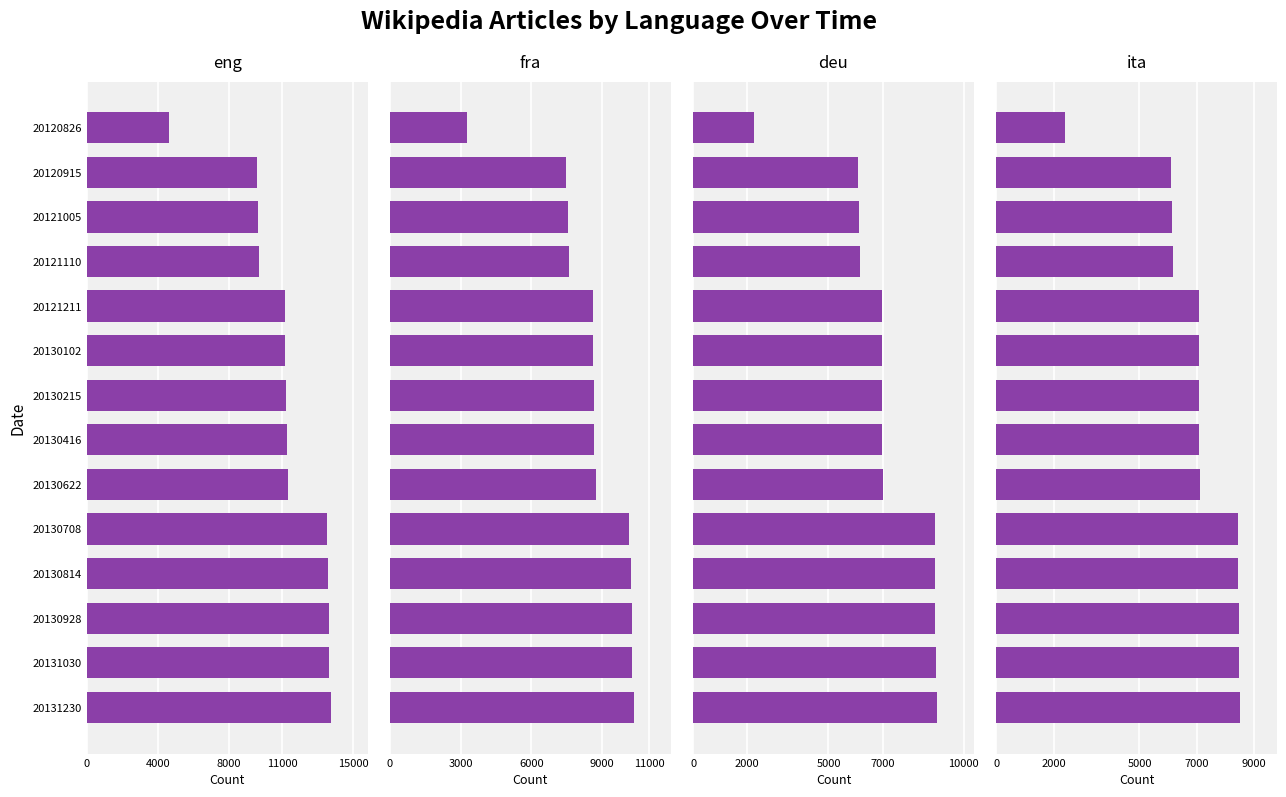

Reading left to right, extract all data points from this chart.

eng: 4606	9584	9647	9717	11150	11172	11221	11263	11309	13511	13570	13617	13656	13752
fra: 3265	7495	7540	7589	8610	8617	8645	8668	8737	10152	10220	10266	10298	10366
deu: 2259	6098	6125	6163	6989	6983	6982	6986	7015	8920	8933	8951	8971	9016
ita: 2396	6102	6121	6163	7081	7076	7077	7084	7105	8425	8454	8476	8490	8520